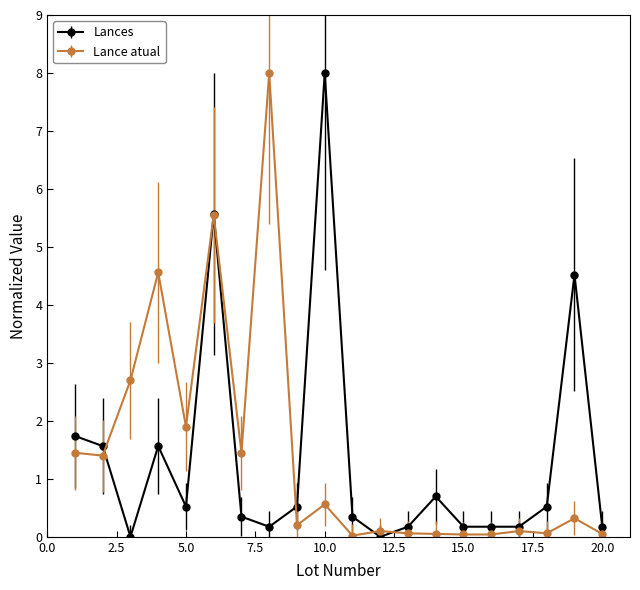

What is the maximum value for Lances?

8.0